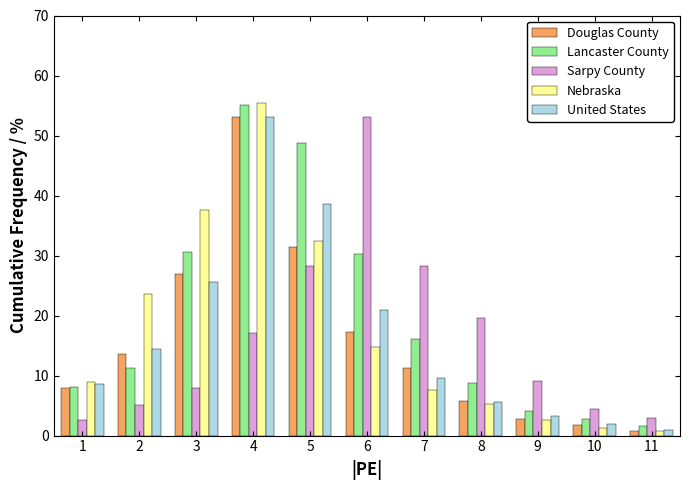

Is it true that Douglas County equals 53.0 at 4?

True